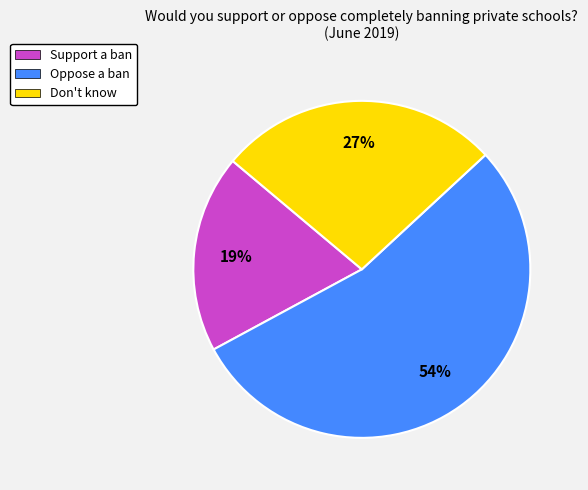

Which slice is the smallest?

Support a ban